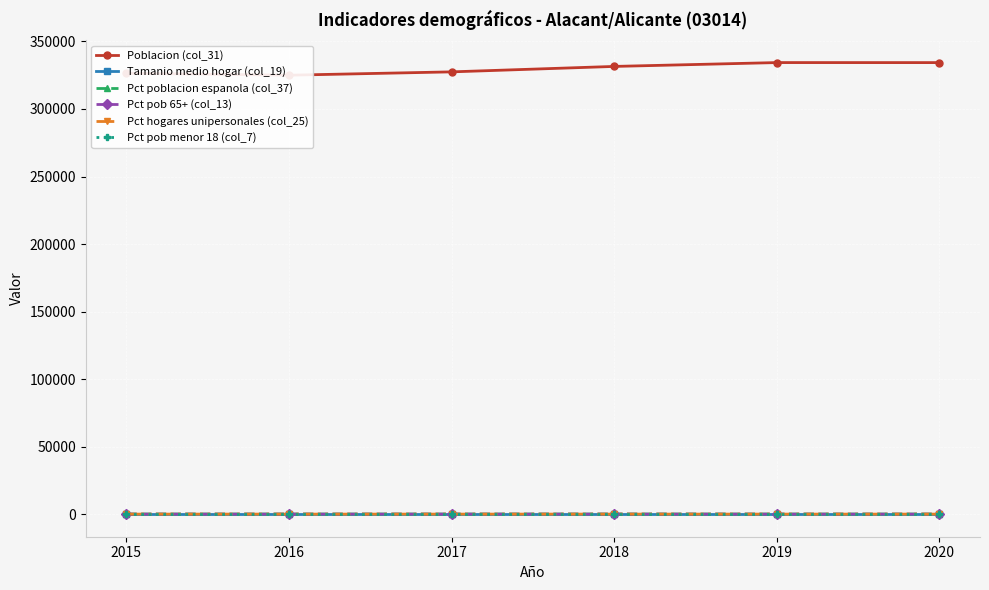

True or false: Pct hogares unipersonales (col_25) has a value of 30.0 at 2019.

True